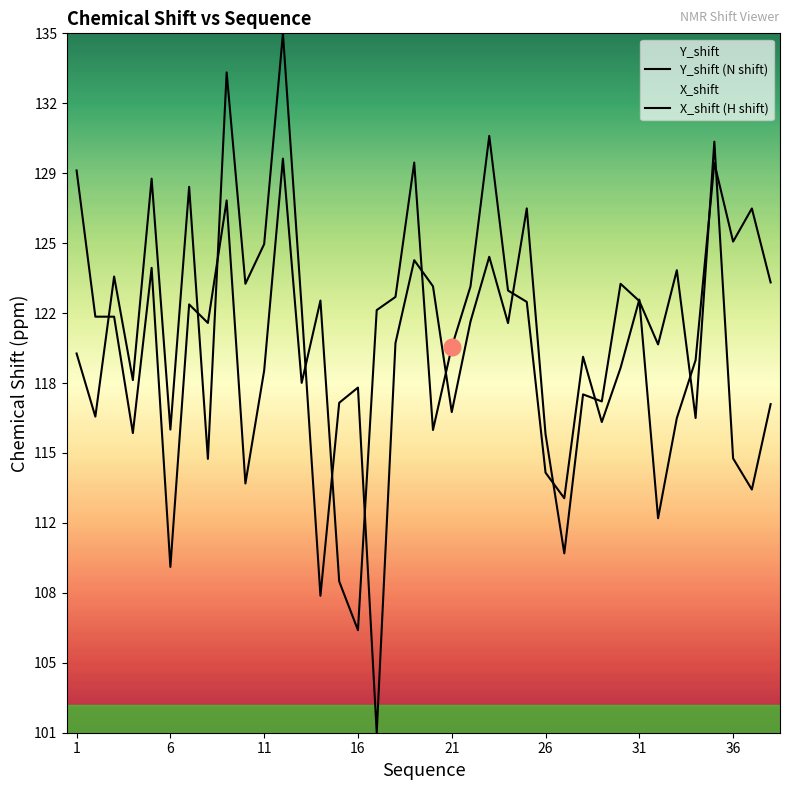

Does the chart display data point markers on the line(s)?

No